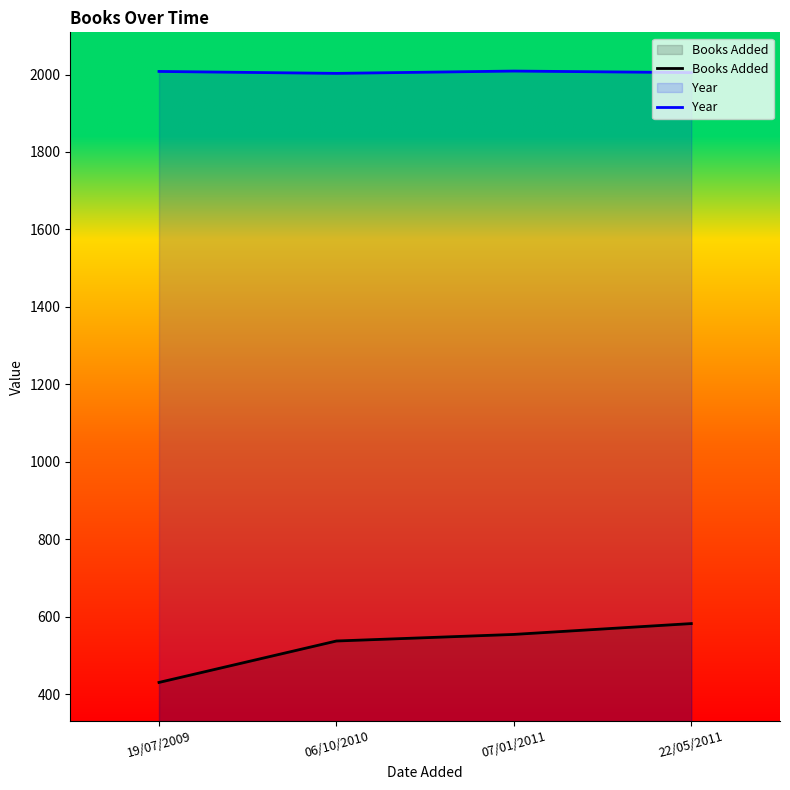

At which category is the sum across all series the highest?

22/05/2011